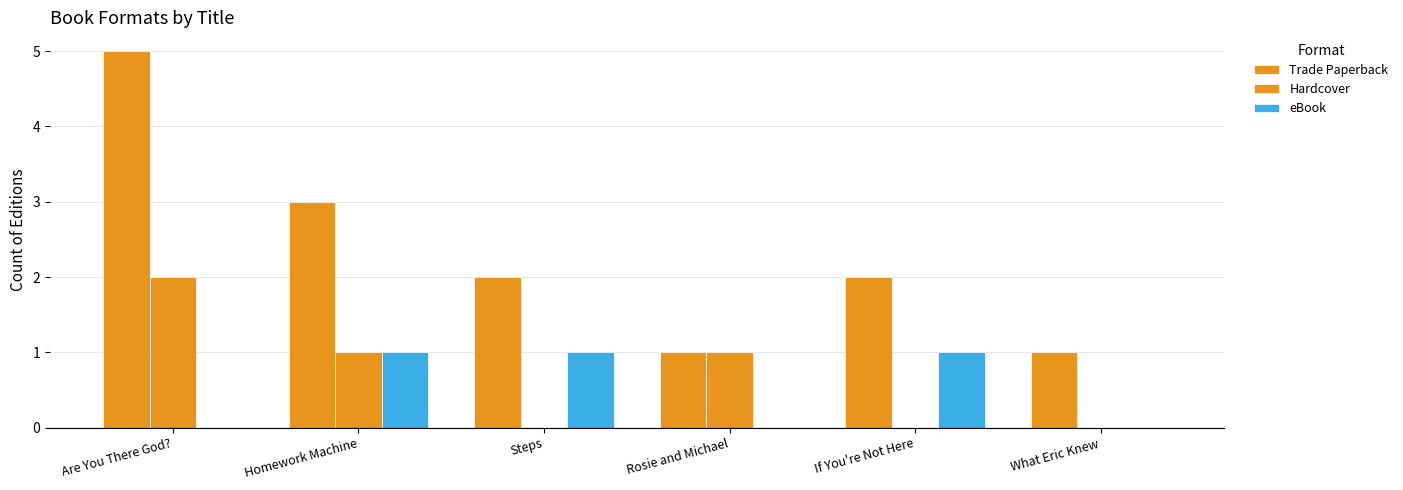

How many data points does each series have?

6